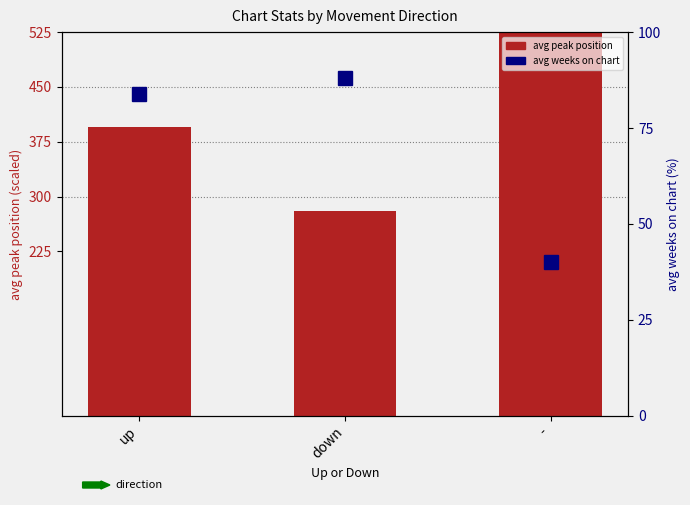

At how many categories does at least one series exceed 412?

1